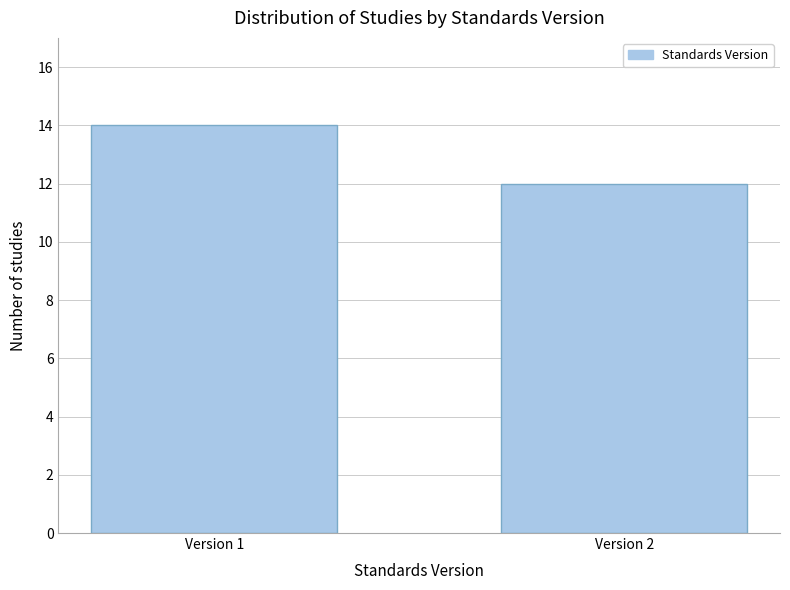

Reading left to right, what are all the values shown in this chart?

14	12